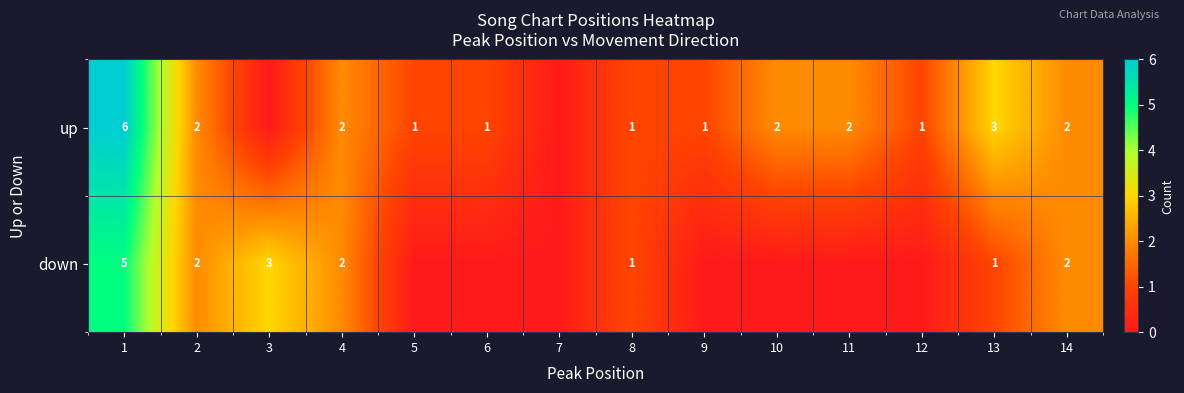

Between 1 and 4, which series saw the biggest shift?

up